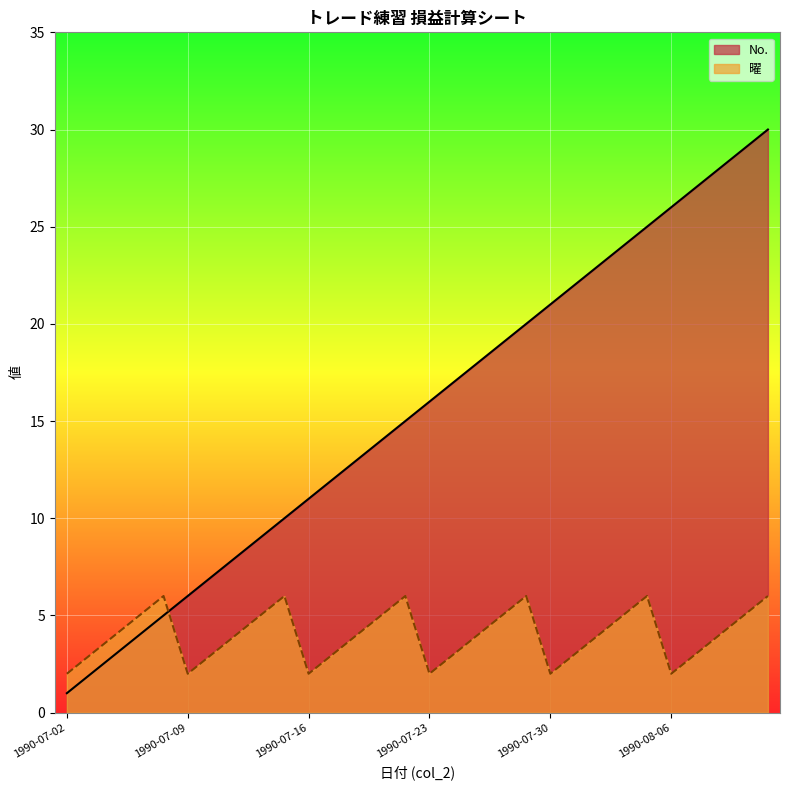

What is the sum of all 曜 values?

120